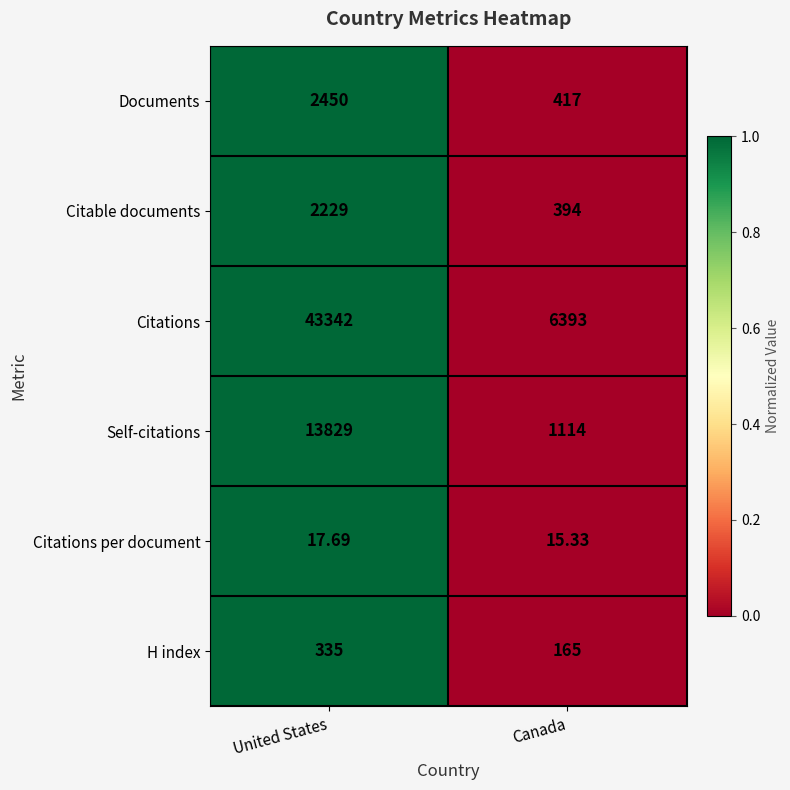

How many data points in Self-citations are less than 13829?

1